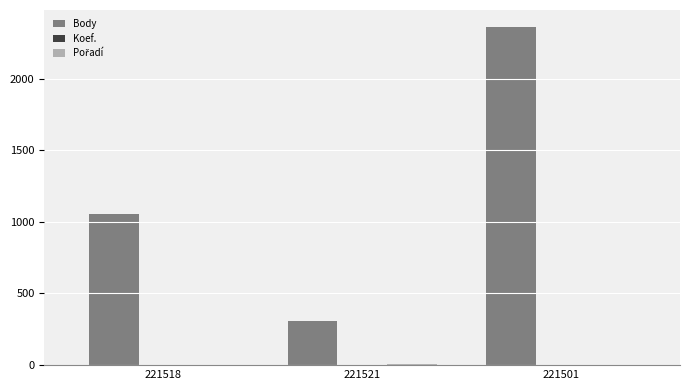

What is the total value across all series at 221501?

2363